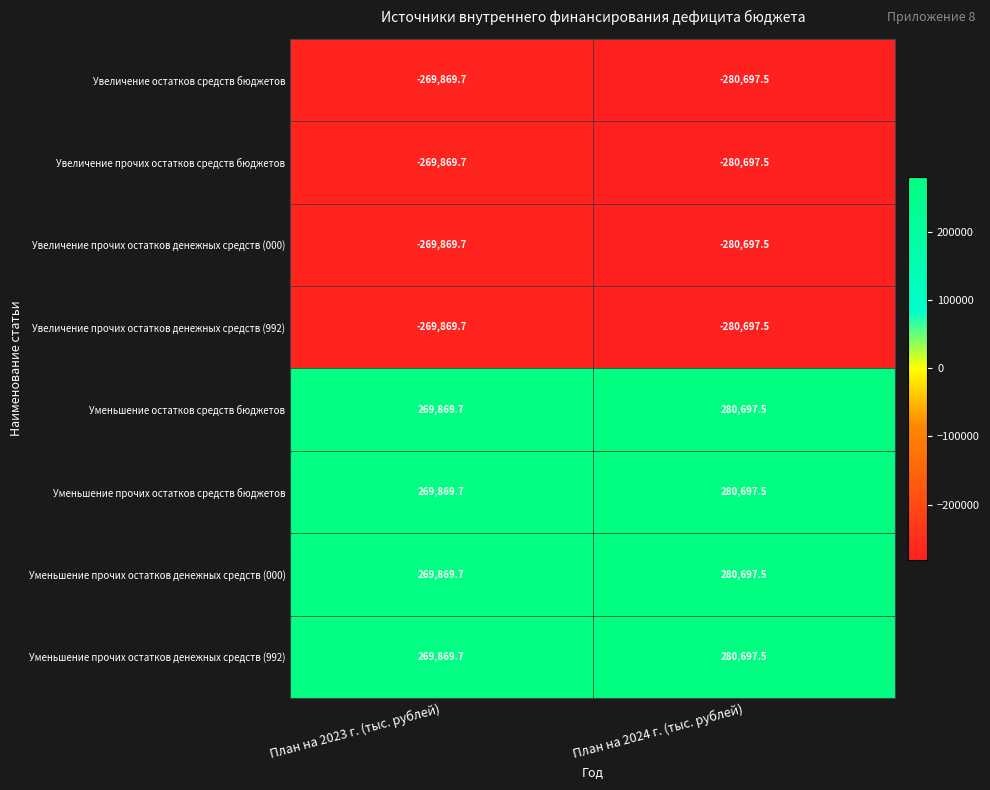

The value of Уменьшение прочих остатков денежных средств (000) at План на 2024 г. (тыс. рублей) is 411490.6. True or false?

False